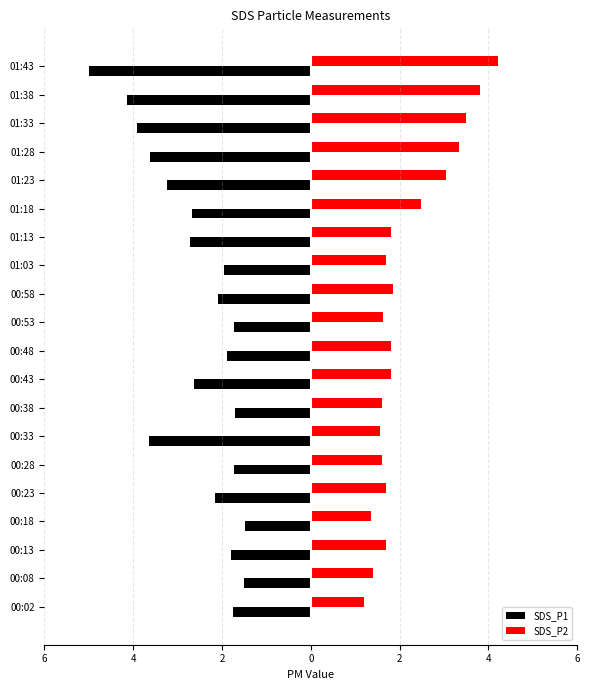

What are all the series names shown in the legend?

SDS_P1, SDS_P2